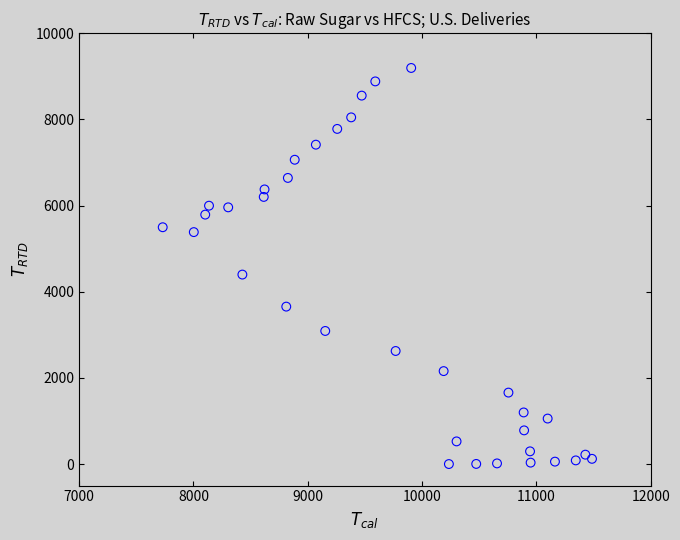

What is the range of X values (max minus min)?

3756